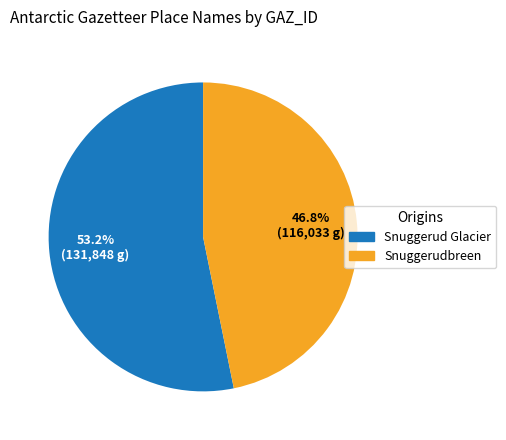

To the nearest percent, what is the combined percentage of Snuggerud Glacier and Snuggerudbreen?

100%